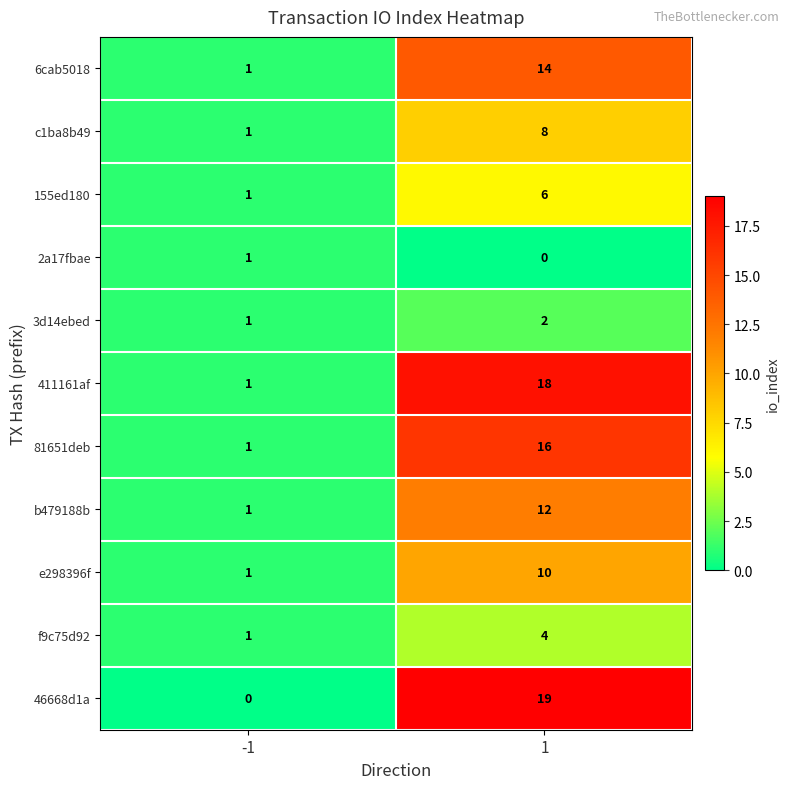

Which series has the largest range (max minus min)?

46668d1a